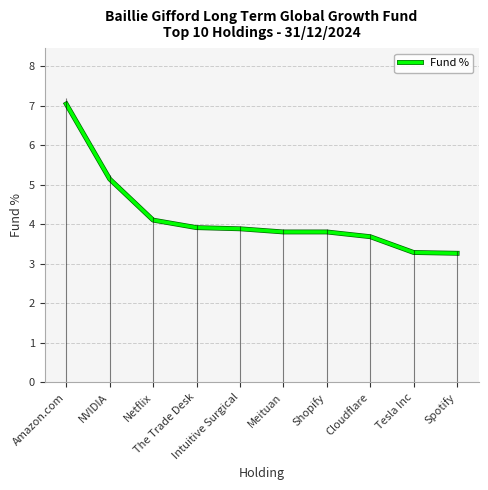

What position from the left is Intuitive Surgical?

5